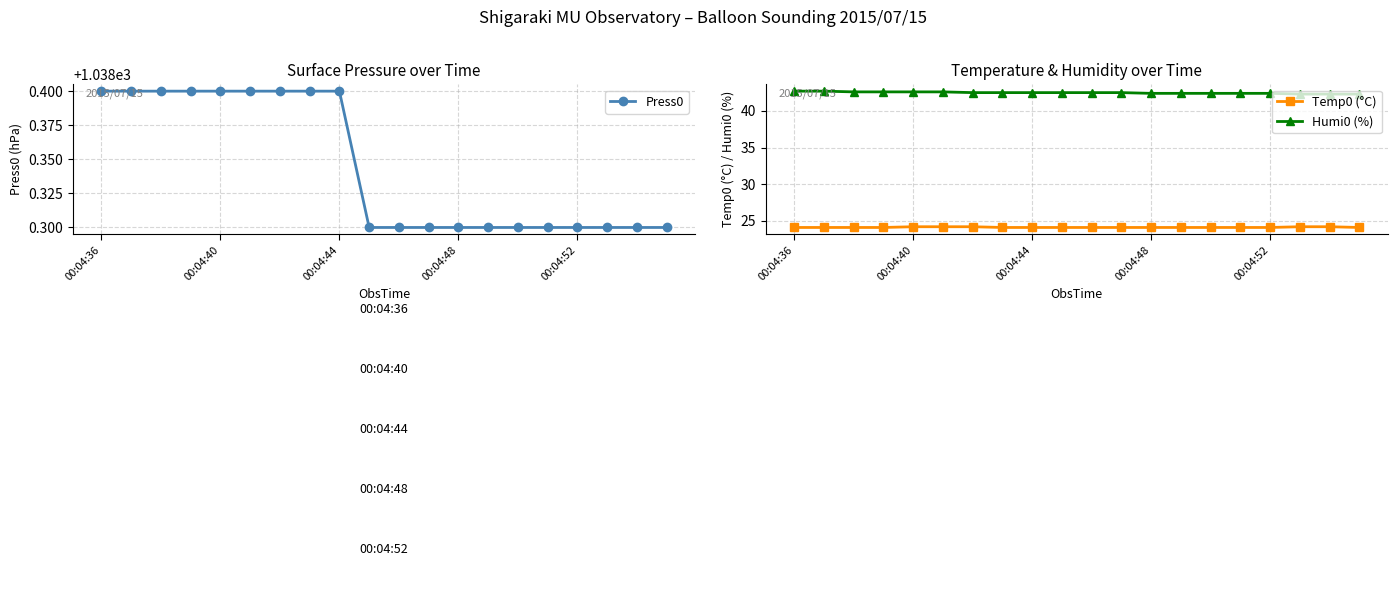

What is the difference between the maximum and minimum values in the Press0 series?

0.1